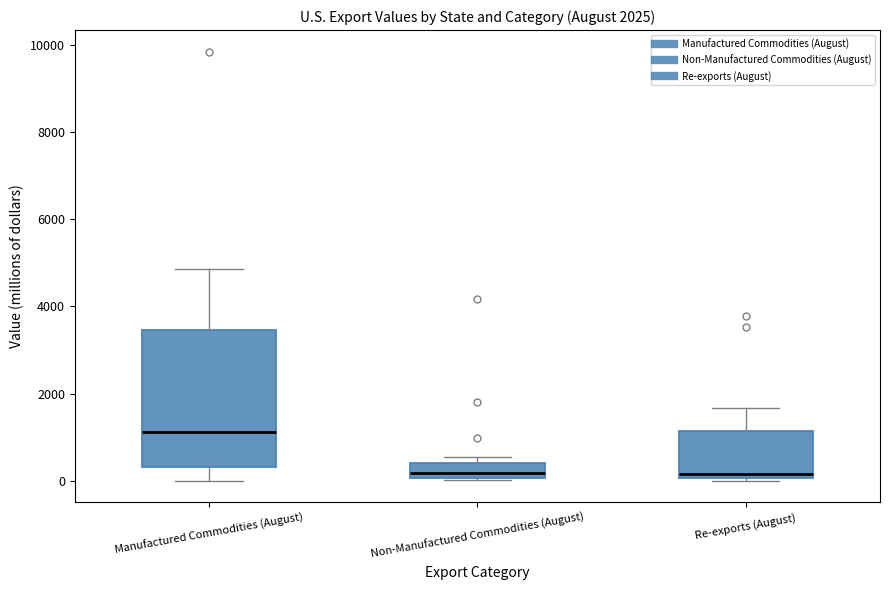

Which box's median line is the highest?

Manufactured Commodities (August)